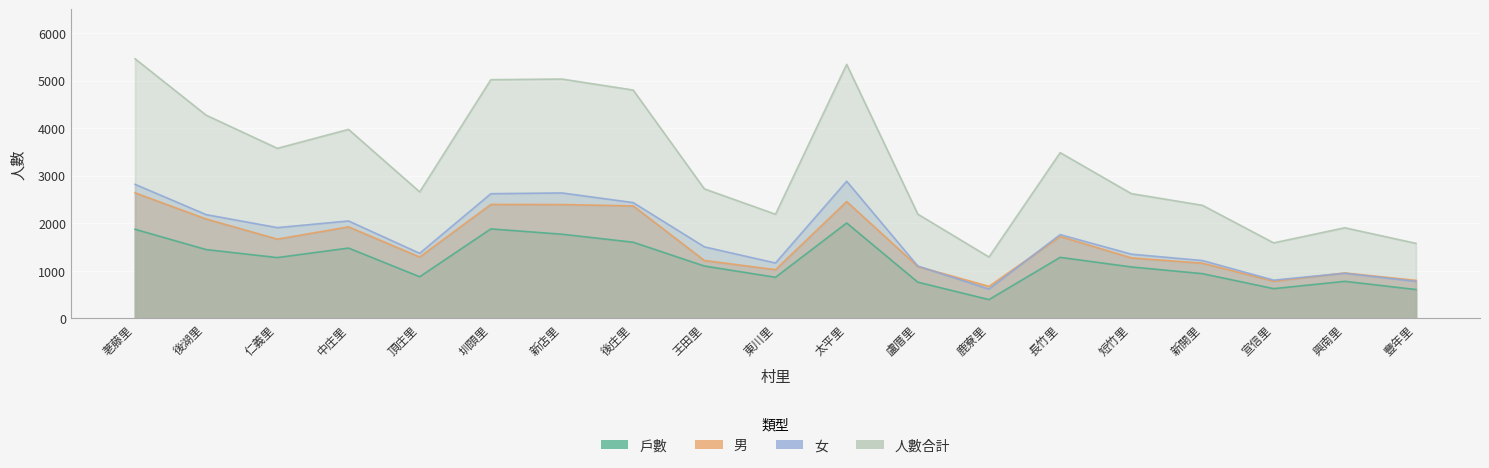

How many data points in 戶數 are less than 1101?

9